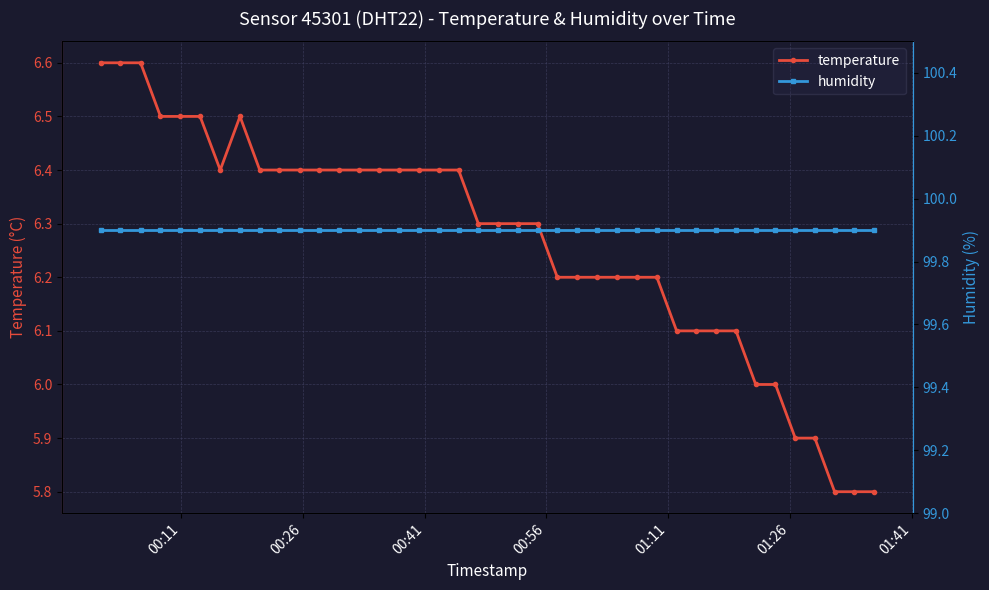

Reading right to left, extract all data points from this chart.

temperature: 5.8	5.8	5.8	5.9	5.9	6.0	6.0	6.1	6.1	6.1	6.1	6.2	6.2	6.2	6.2	6.2	6.2	6.3	6.3	6.3	6.3	6.4	6.4	6.4	6.4	6.4	6.4	6.4	6.4	6.4	6.4	6.4	6.5	6.4	6.5	6.5	6.5	6.6	6.6	6.6
humidity: 99.9	99.9	99.9	99.9	99.9	99.9	99.9	99.9	99.9	99.9	99.9	99.9	99.9	99.9	99.9	99.9	99.9	99.9	99.9	99.9	99.9	99.9	99.9	99.9	99.9	99.9	99.9	99.9	99.9	99.9	99.9	99.9	99.9	99.9	99.9	99.9	99.9	99.9	99.9	99.9